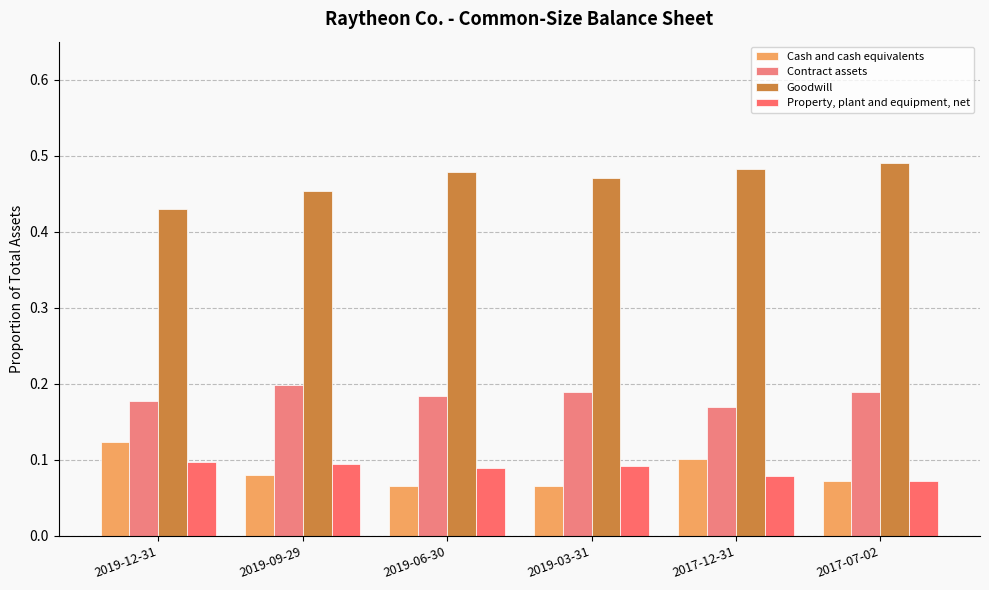

What is the average value of the Property, plant and equipment, net series?

0.1